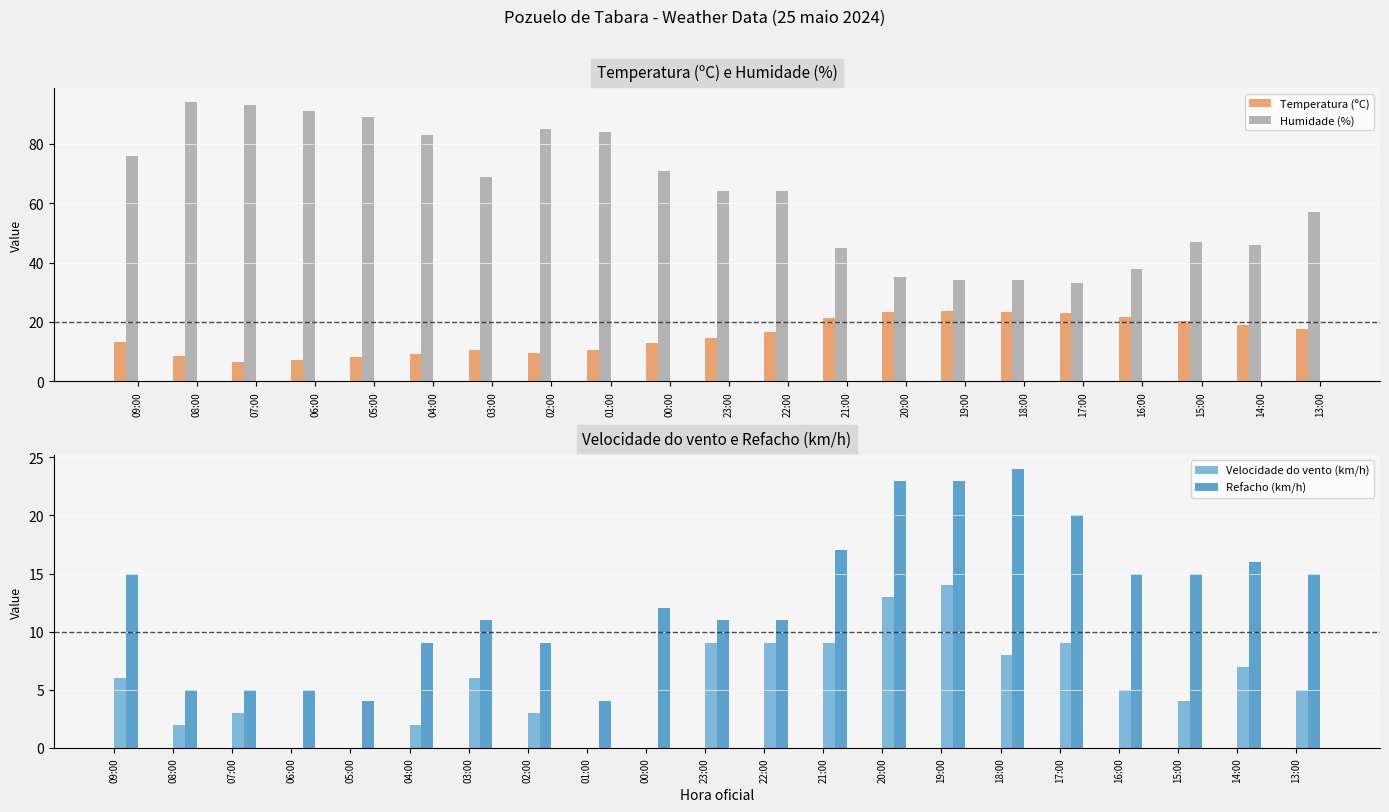

What is the approximate value of Humidade (%) at 09:00?

76.0